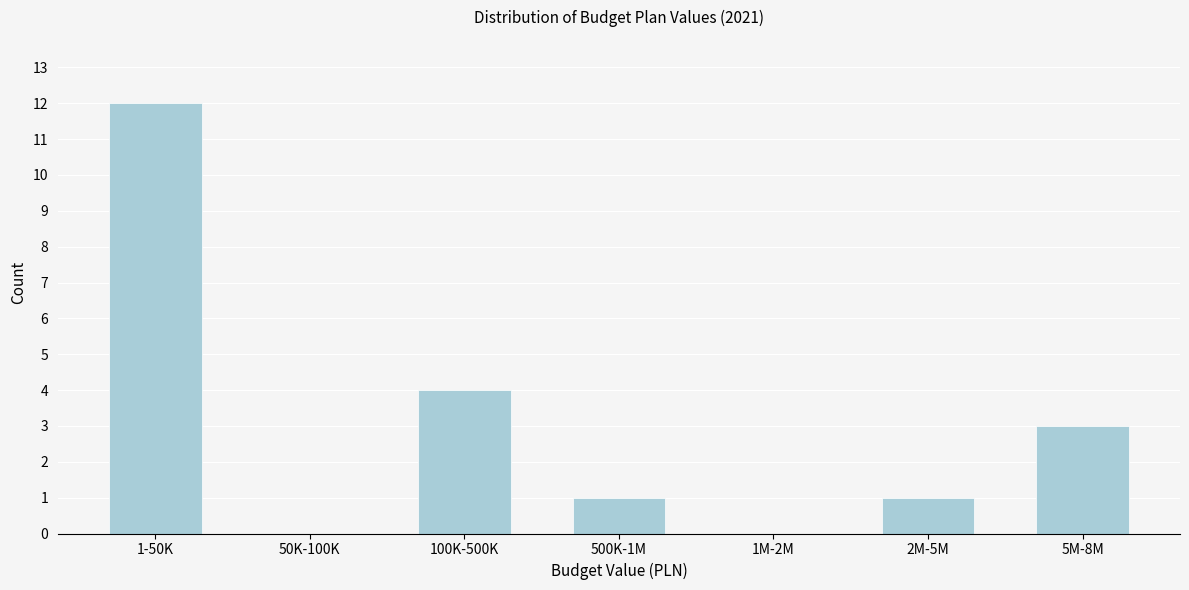

Reading left to right, extract all data points from this chart.

1-50K=12	50K-100K=0	100K-500K=4	500K-1M=1	1M-2M=0	2M-5M=1	5M-8M=3